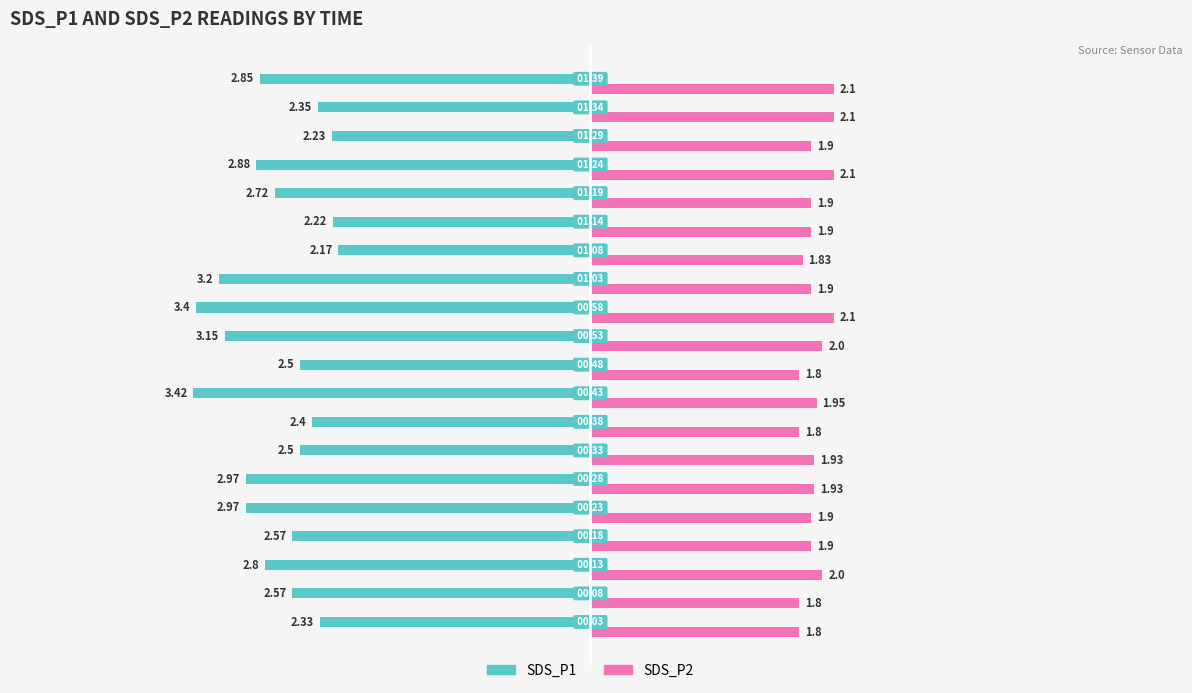

List the series in order of their peak value, highest first.

SDS_P2, SDS_P1